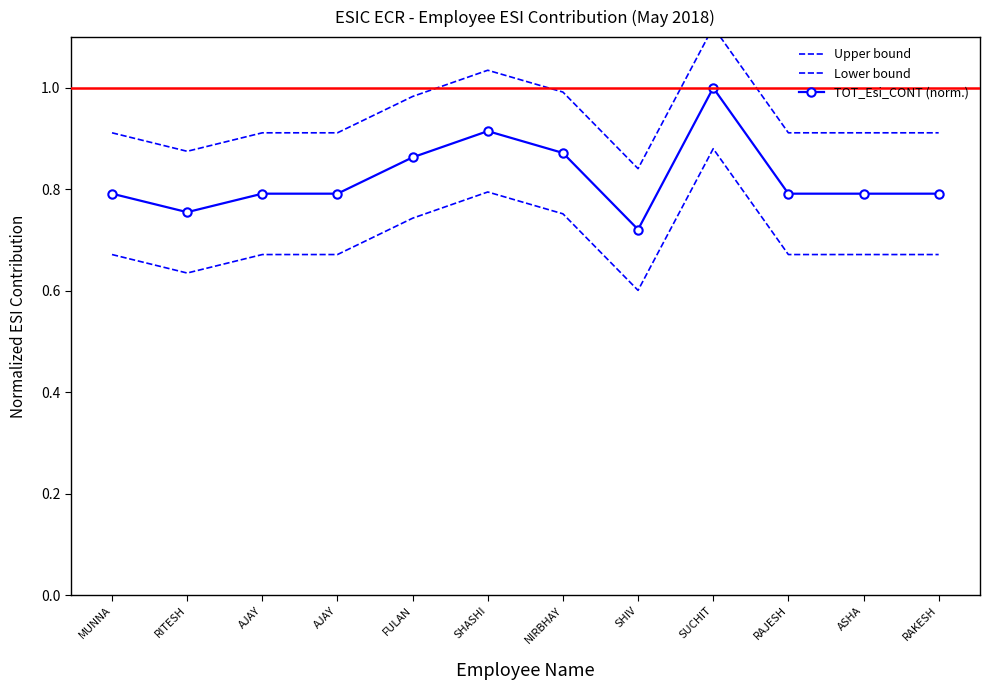

What is the maximum value for Upper bound?

1.1